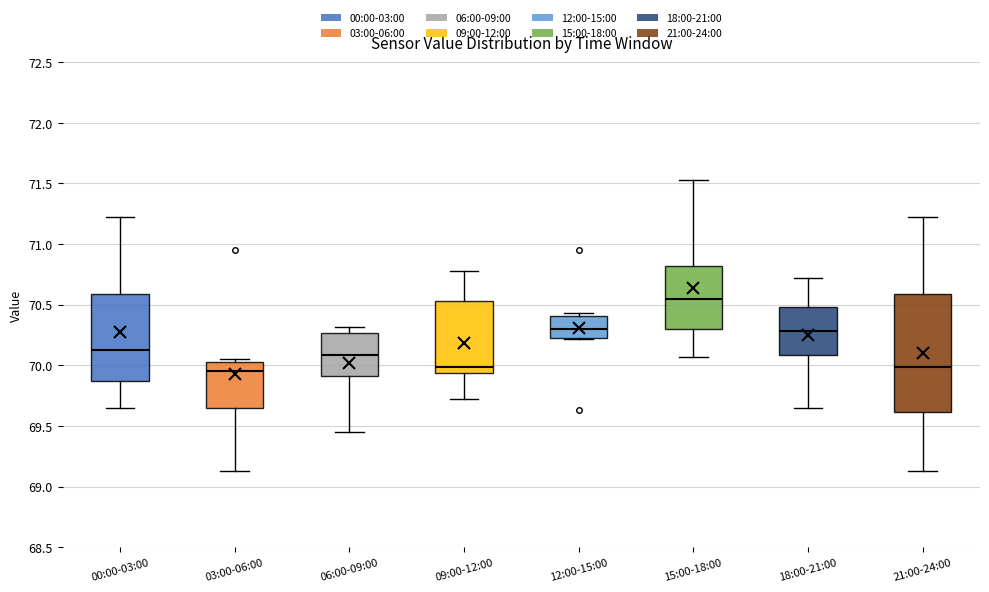

Reading left to right, transcribe this box plot: for each box, give where its median line is, the range the box spans, and where its two whiskers end, as read against the y-axis. The values are not printed on the chart, so give them approximately, as read against the axis.

00:00-03:00: median 70.15, box 69.85 to 70.60, whiskers 69.65 to 71.20
03:00-06:00: median 69.95, box 69.65 to 70.05, whiskers 69.15 to 70.05 (just above the box's upper edge)
06:00-09:00: median 70.10, box 69.90 to 70.25, whiskers 69.45 to 70.30
09:00-12:00: median 70.00, box 69.95 to 70.55, whiskers 69.70 to 70.80
12:00-15:00: median 70.30, box 70.25 to 70.40, whiskers 70.20 to 70.45
15:00-18:00: median 70.55, box 70.30 to 70.80, whiskers 70.05 to 71.55
18:00-21:00: median 70.30, box 70.10 to 70.50, whiskers 69.65 to 70.70
21:00-24:00: median 70.00, box 69.60 to 70.60, whiskers 69.15 to 71.20